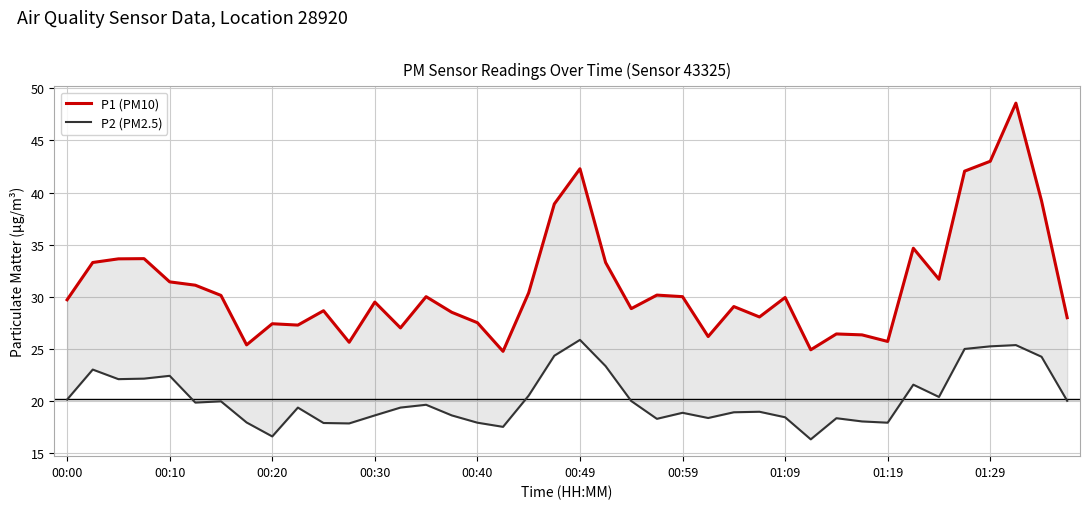

What is the spread (max minus min) of values at 29?

8.6